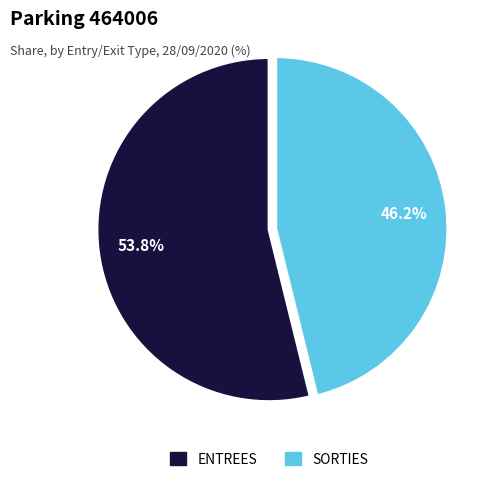

What is the ratio of the value at ENTREES to the value at SORTIES?

1.2